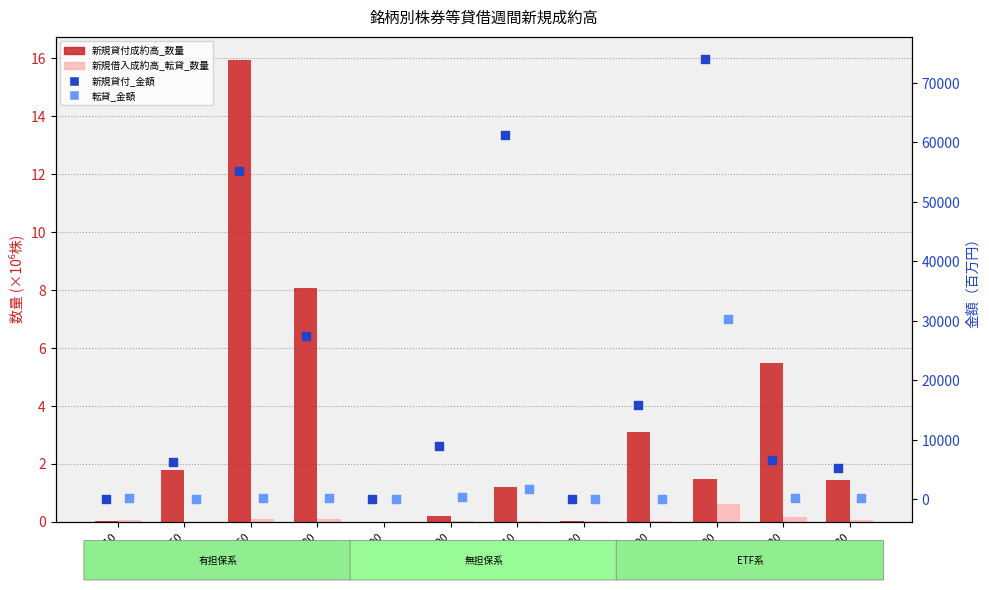

Which series reaches the maximum Y coordinate?

新規貸付成約高_金額 (百万円)